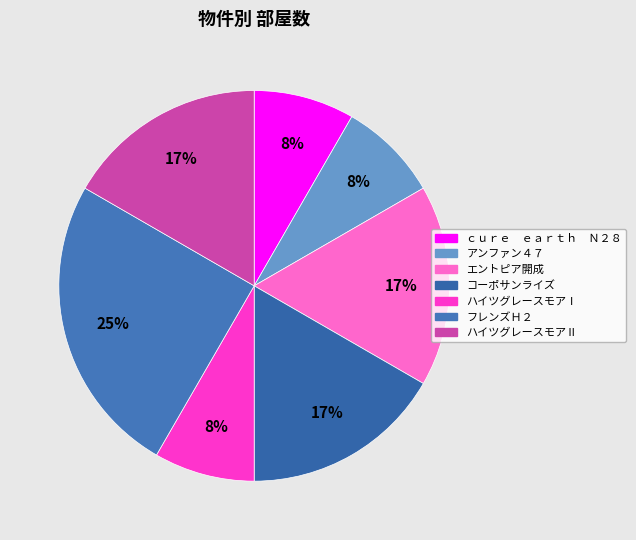

Does ハイツグレースモアⅠ account for over 50% of the chart?

No